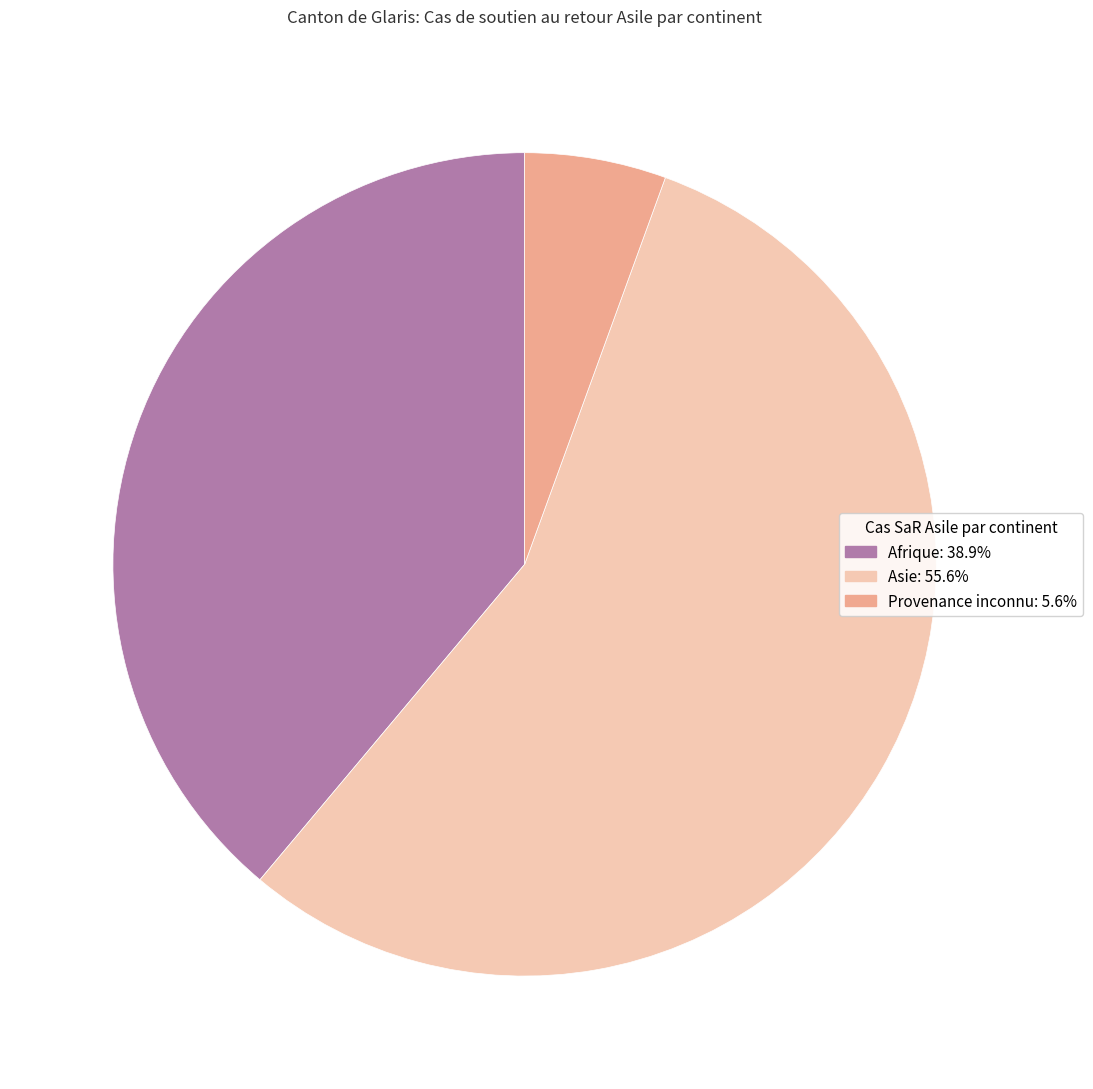

Rank the categories by value from highest to lowest.

Asie, Afrique, Provenance inconnu